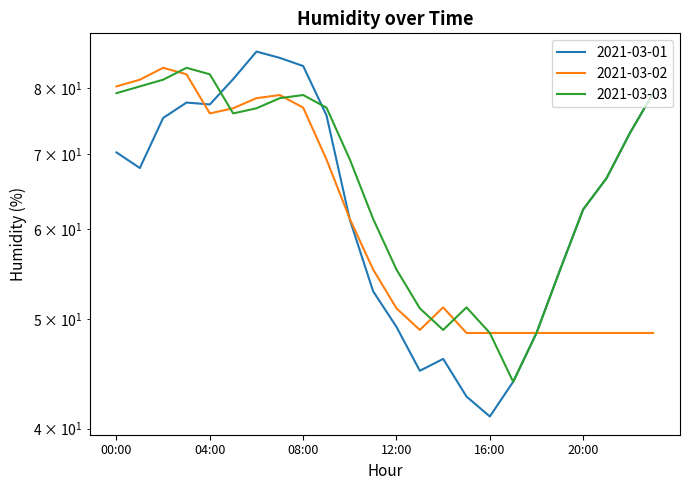

Reading left to right, list all the values displayed in this chart.

2021-03-01: 00:00=70.2	01:00=68.0	02:00=75.3	03:00=77.7	04:00=77.4	05:00=81.5	06:00=86.2	07:00=85.1	08:00=83.7	09:00=75.7	10:00=61.2	11:00=52.9	12:00=49.2	13:00=45.0	14:00=46.1	15:00=42.7	16:00=41.0	17:00=44.0	18:00=48.6	19:00=55.2	20:00=62.5	21:00=66.6	22:00=73.0	23:00=79.2
2021-03-02: 00:00=80.3	01:00=81.4	02:00=83.4	03:00=82.3	04:00=76.0	05:00=76.8	06:00=78.4	07:00=78.9	08:00=76.9	09:00=69.2	10:00=61.3	11:00=55.3	12:00=51.1	13:00=48.9	14:00=51.2	15:00=48.6	16:00=48.6	17:00=48.6	18:00=48.6	19:00=48.6	20:00=48.6	21:00=48.6	22:00=48.6	23:00=48.6
2021-03-03: 00:00=79.2	01:00=80.3	02:00=81.4	03:00=83.4	04:00=82.3	05:00=76.0	06:00=76.8	07:00=78.4	08:00=78.9	09:00=76.9	10:00=69.2	11:00=61.3	12:00=55.3	13:00=51.1	14:00=48.9	15:00=51.2	16:00=48.6	17:00=44.0	18:00=48.6	19:00=55.2	20:00=62.5	21:00=66.6	22:00=73.0	23:00=79.2